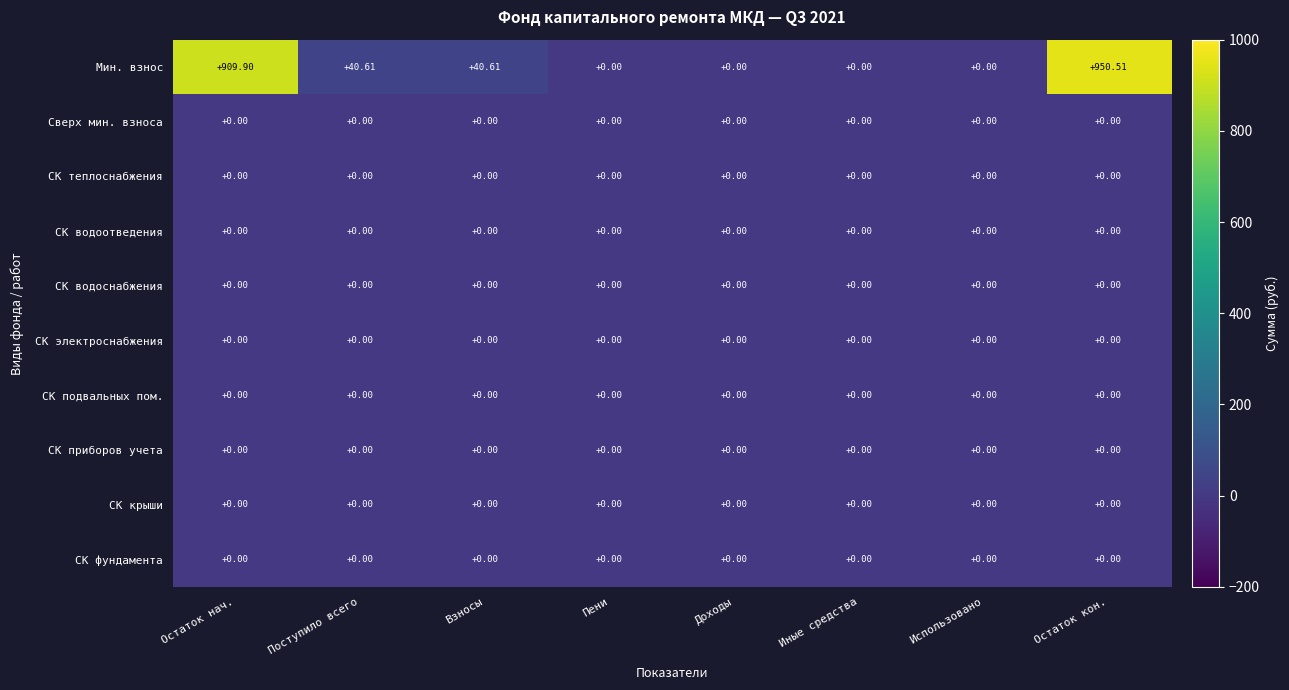

Which series has the largest range (max minus min)?

Мин. взнос